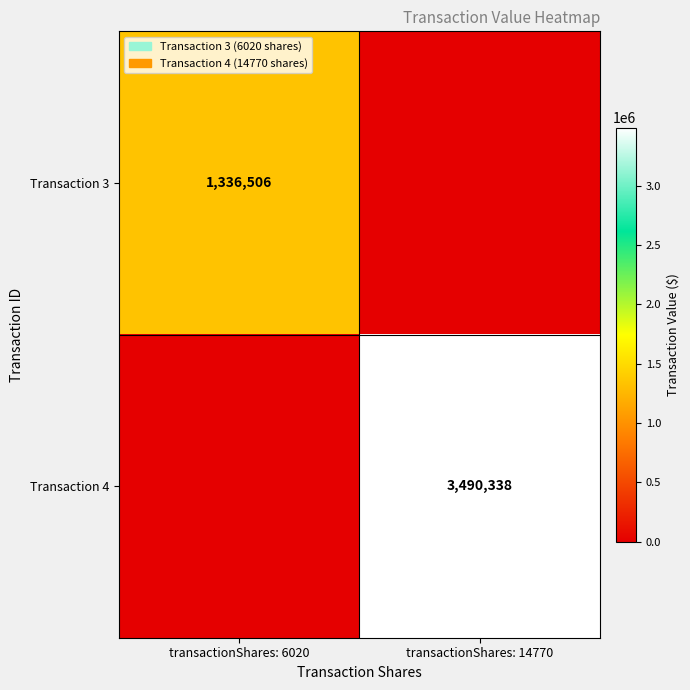

True or false: Transaction 3 has a value of 384097 at transactionShares: 6020.

False